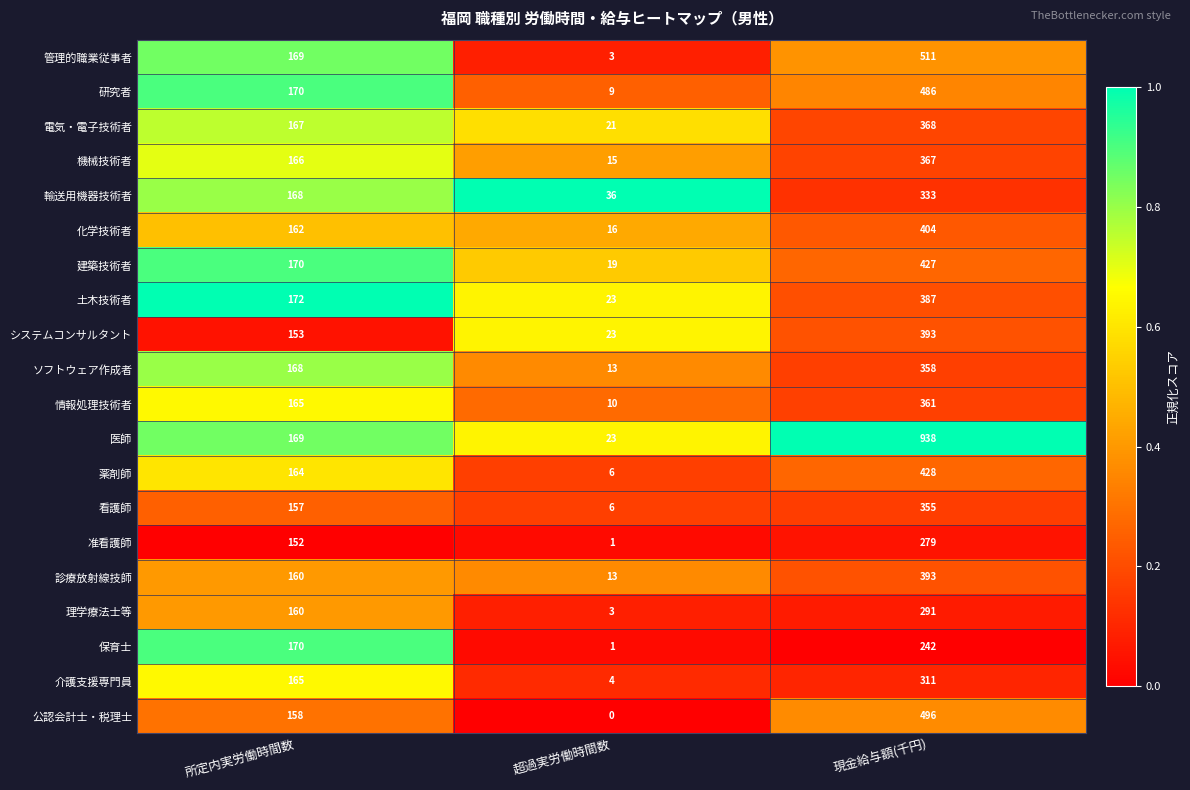

List the labels in order of 准看護師 value, smallest first.

超過実労働時間数, 所定内実労働時間数, 現金給与額(千円)